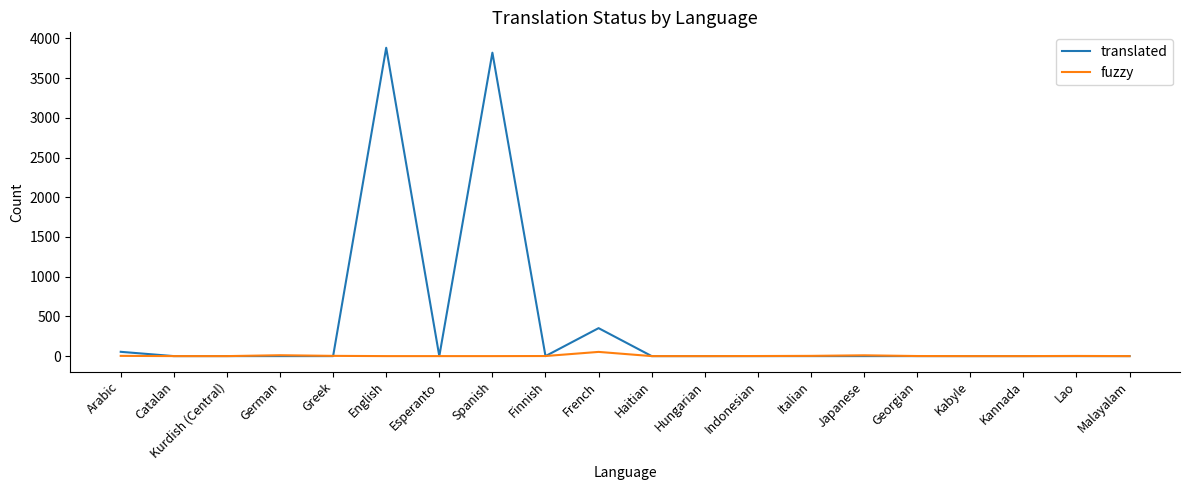

What position from the left is Esperanto?

7